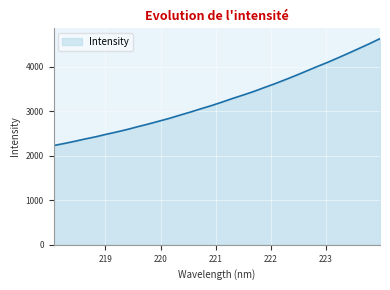

Reading left to right, transcribe all the data shown in this chart.

2232.0	2278.3	2327.5	2381.0	2429.5	2485.6	2538.6	2595.0	2657.4	2717.1	2781.1	2845.3	2917.3	2986.8	3060.9	3132.8	3210.8	3292.4	3369.3	3448.8	3536.8	3622.8	3714.9	3809.2	3907.8	4007.1	4102.6	4204.6	4309.3	4416.6	4524.2	4637.8